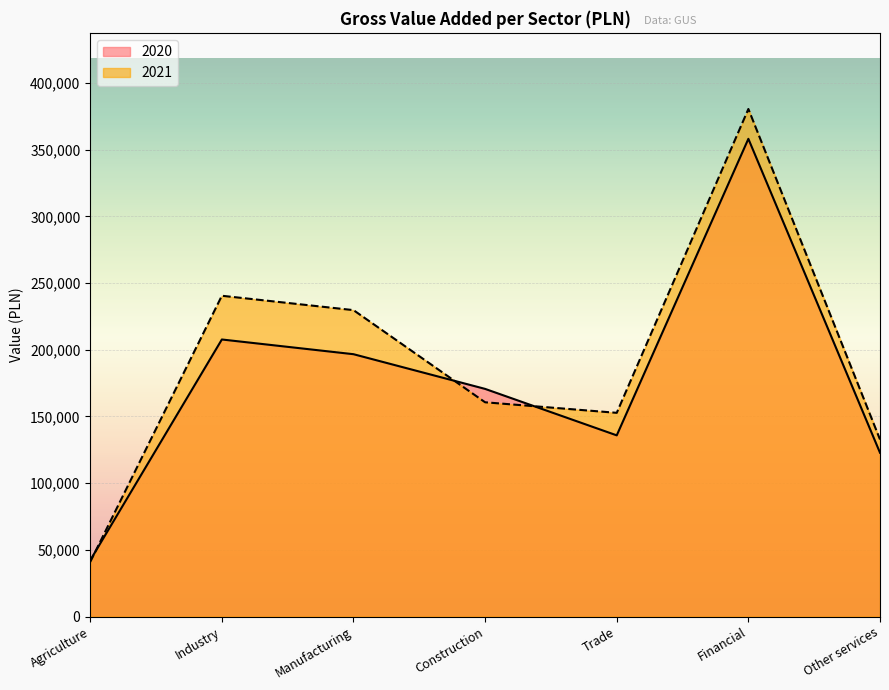

What is the difference between the highest and lowest values at Financial?

22372